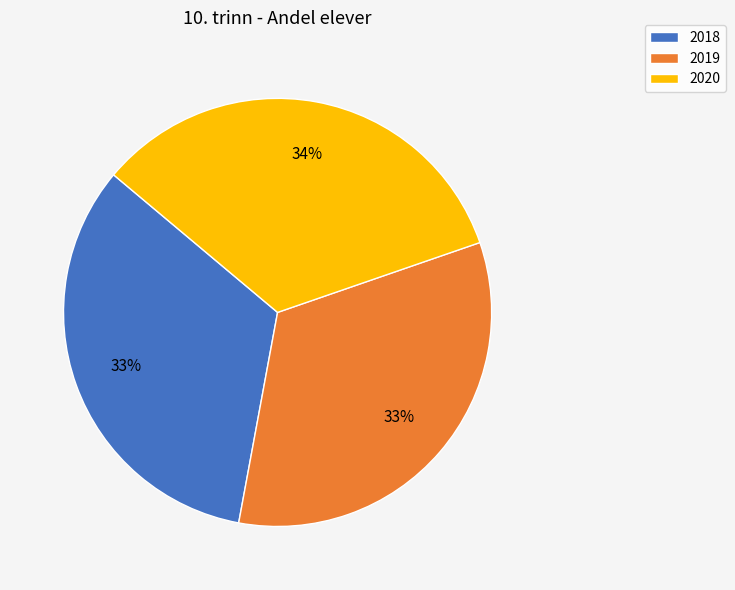

To the nearest percent, what is the average slice percentage?

33%